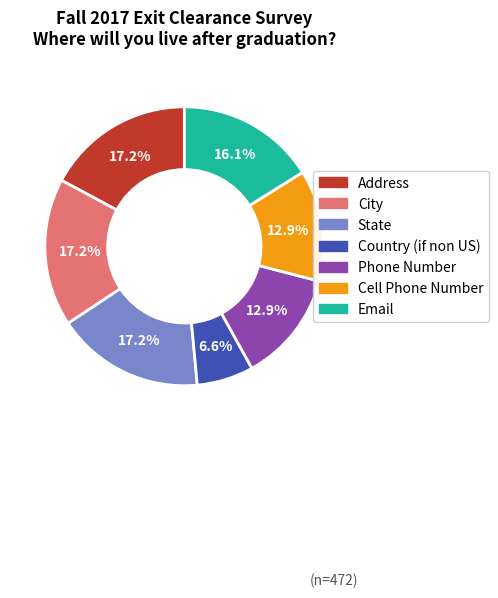

What is the smallest slice in the pie chart?

Country (if non US)